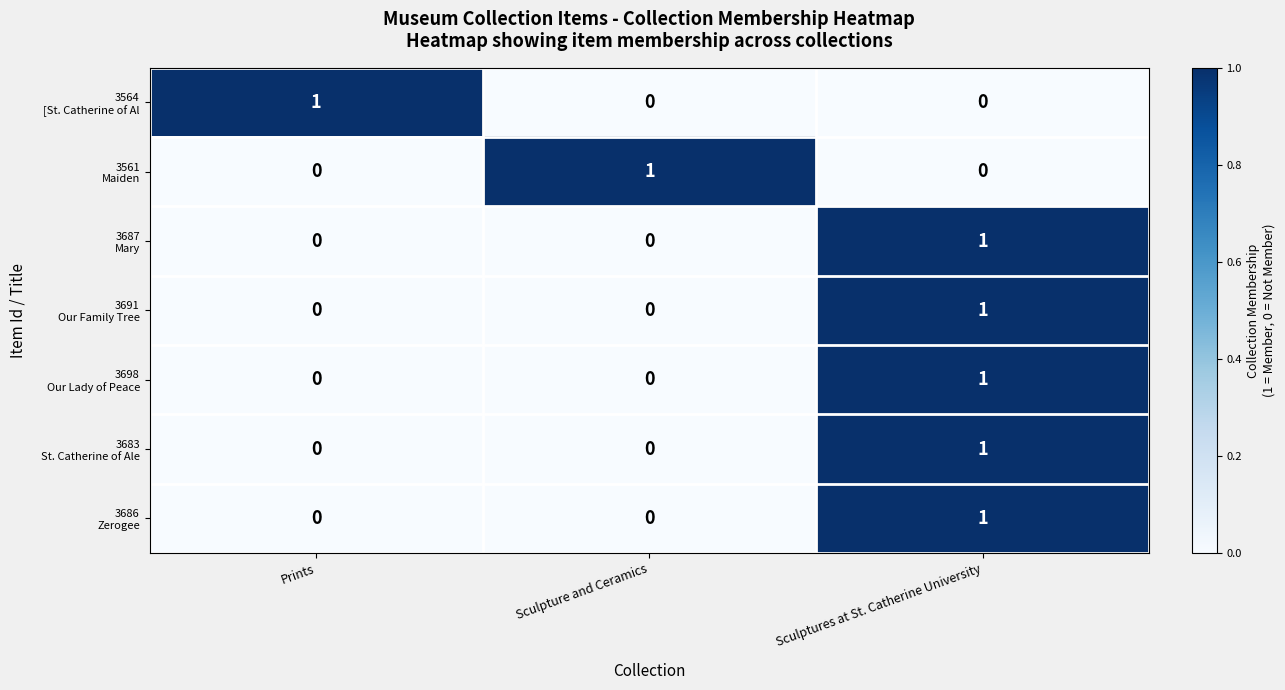

At how many categories does at least one series exceed 0?

3